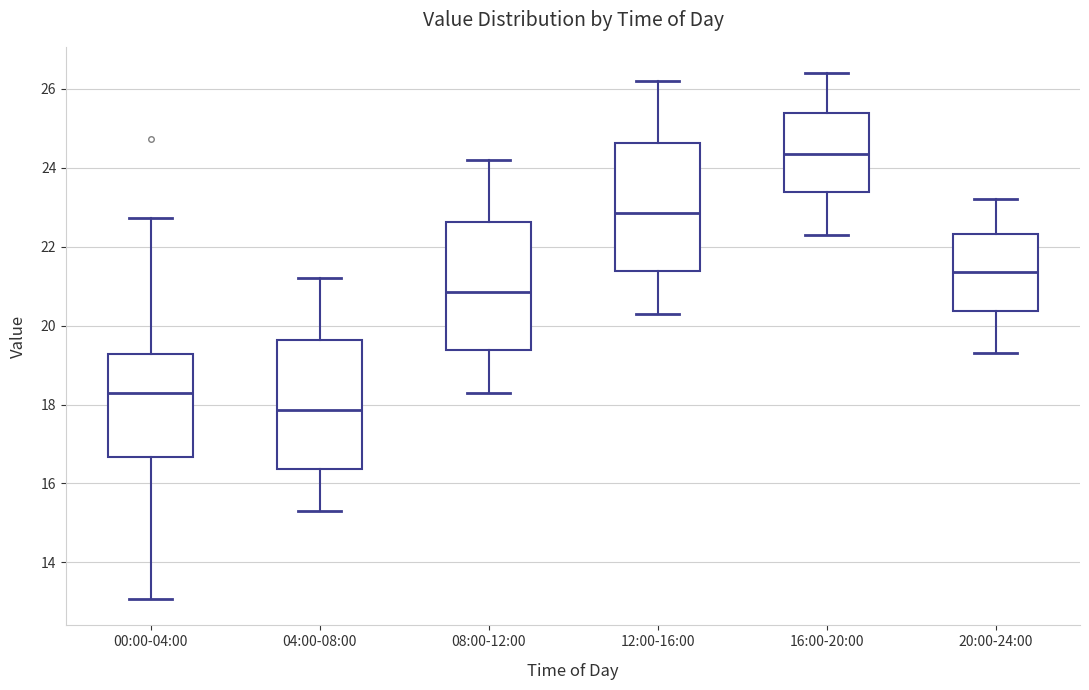

Reading left to right, transcribe this box plot: for each box, give where its median line is, the range the box spans, and where its two whiskers end, as read against the y-axis. The values are not printed on the chart, so give them approximately, as read against the axis.

00:00-04:00: median 18.4, box 16.6 to 19.2, whiskers 13.0 to 22.8
04:00-08:00: median 17.8, box 16.4 to 19.6, whiskers 15.4 to 21.2
08:00-12:00: median 20.8, box 19.4 to 22.6, whiskers 18.4 to 24.2
12:00-16:00: median 22.8, box 21.4 to 24.6, whiskers 20.4 to 26.2
16:00-20:00: median 24.4, box 23.4 to 25.4, whiskers 22.4 to 26.4
20:00-24:00: median 21.4, box 20.4 to 22.4, whiskers 19.4 to 23.2